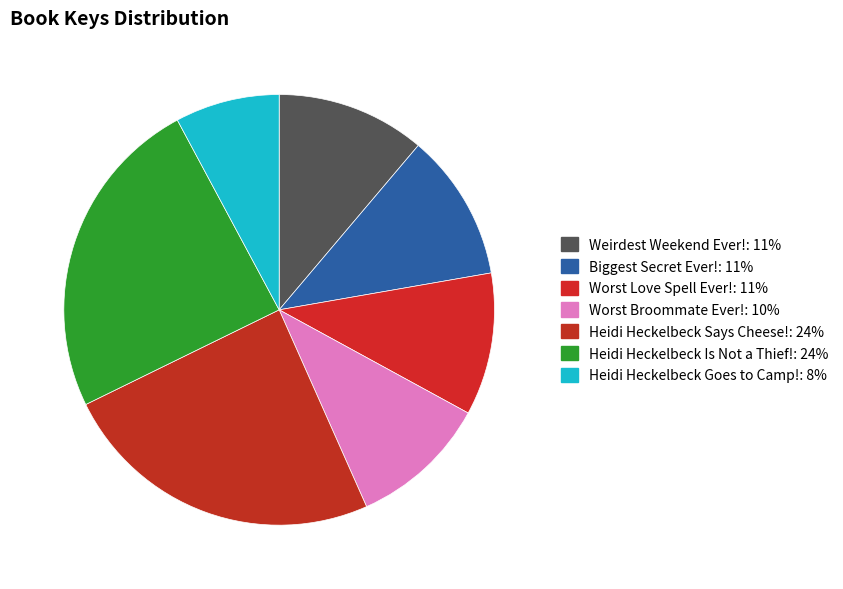

How many segments does this pie chart have?

7